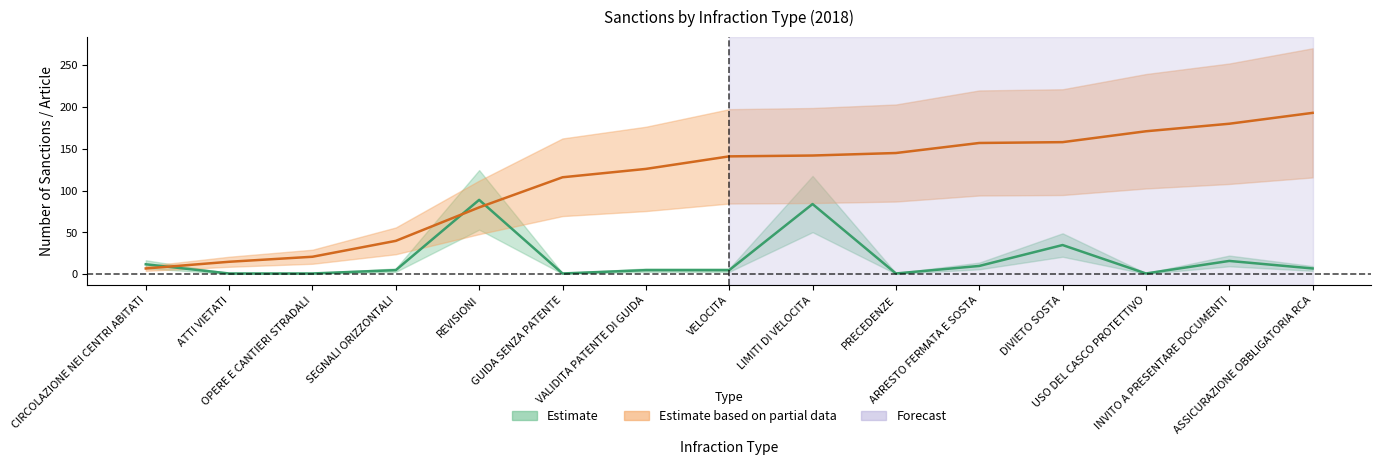

Rank the categories by art value from highest to lowest.

ASSICURAZIONE OBBLIGATORIA RCA, INVITO A PRESENTARE DOCUMENTI, USO DEL CASCO PROTETTIVO, DIVIETO SOSTA, ARRESTO FERMATA E SOSTA, PRECEDENZE, LIMITI DI VELOCITA, VELOCITA, VALIDITA PATENTE DI GUIDA, GUIDA SENZA PATENTE, REVISIONI, SEGNALI ORIZZONTALI, OPERE E CANTIERI STRADALI, ATTI VIETATI, CIRCOLAZIONE NEI CENTRI ABITATI